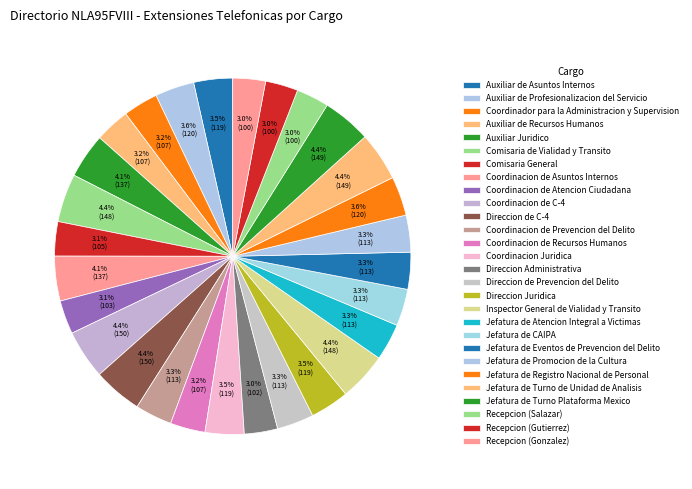

Do Jefatura de Promocion de la Cultura and Jefatura de Turno de Unidad de Analisis together represent more than half of the pie?

No